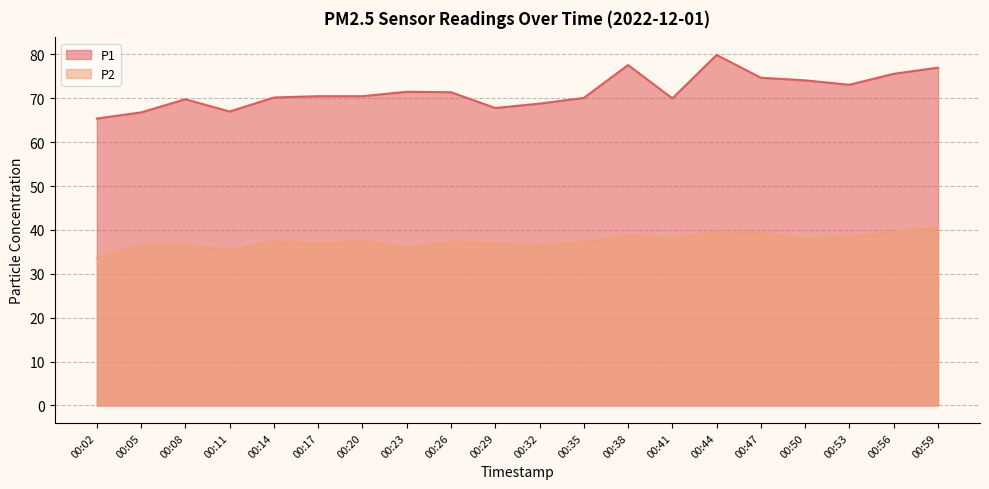

How many data points in P2 are above 37?

12